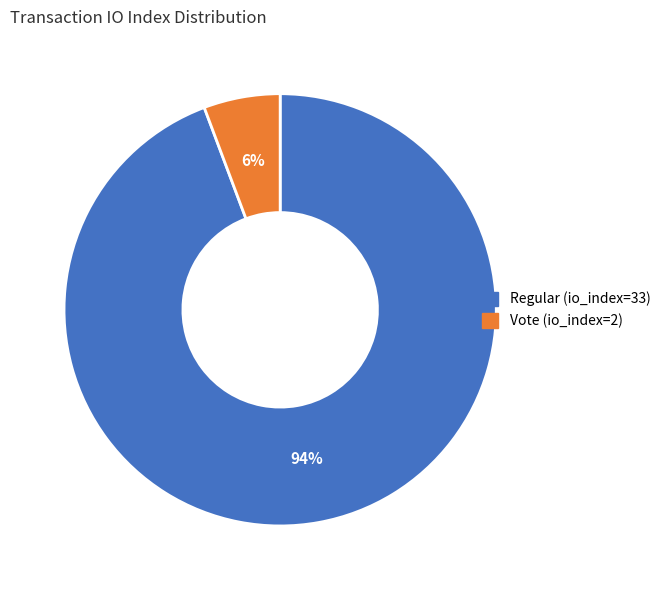

Is there a majority slice in this chart?

Yes